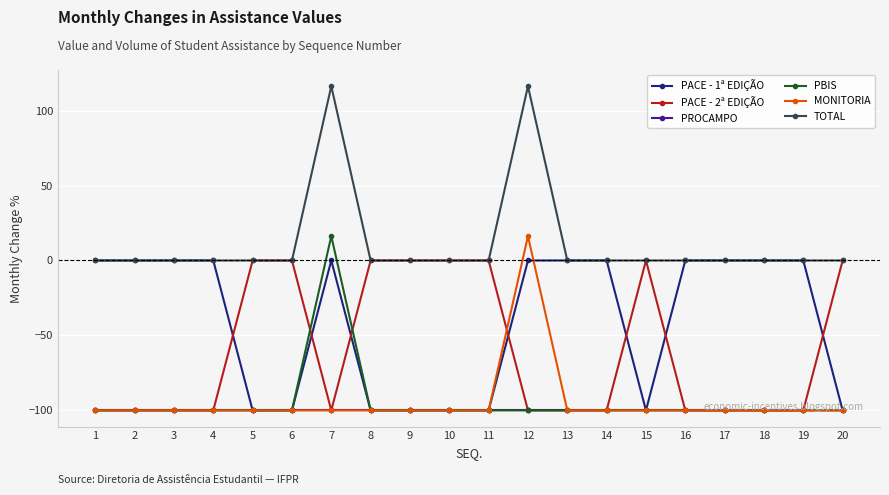

True or false: PBIS and TOTAL intersect in this chart.

False